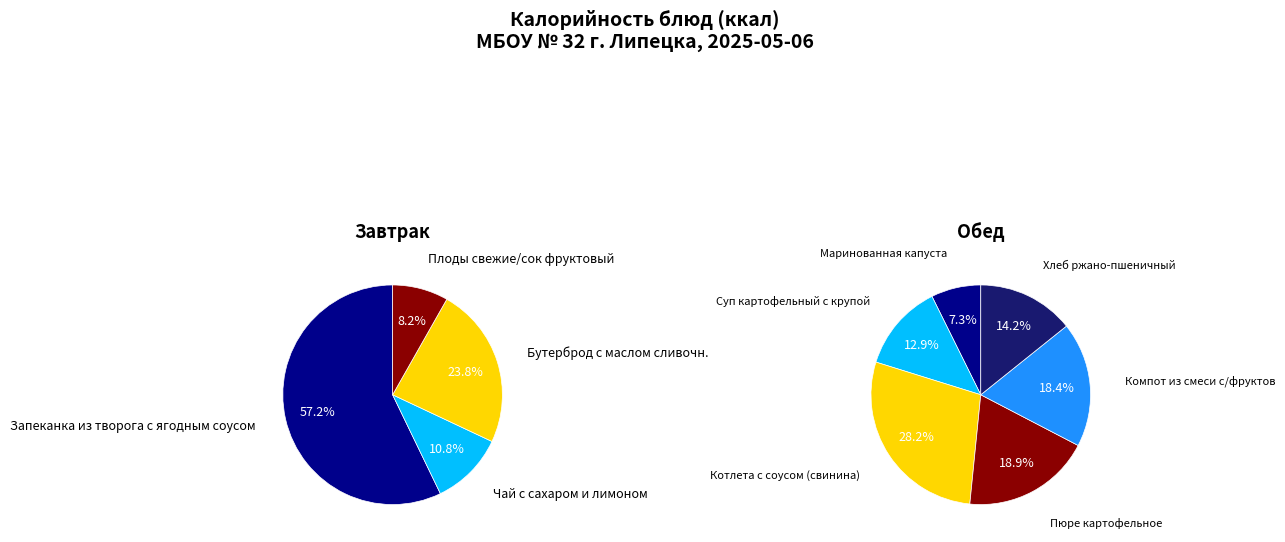

Does any single category account for the majority?

Yes